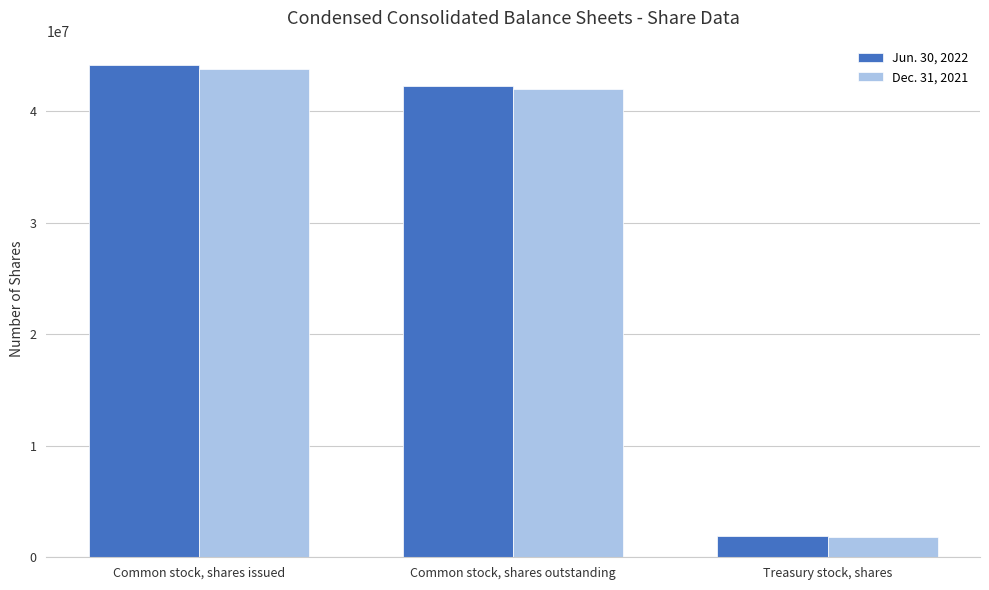

The Dec. 31, 2021 series shows 63390202 at Common stock, shares outstanding. True or false?

False